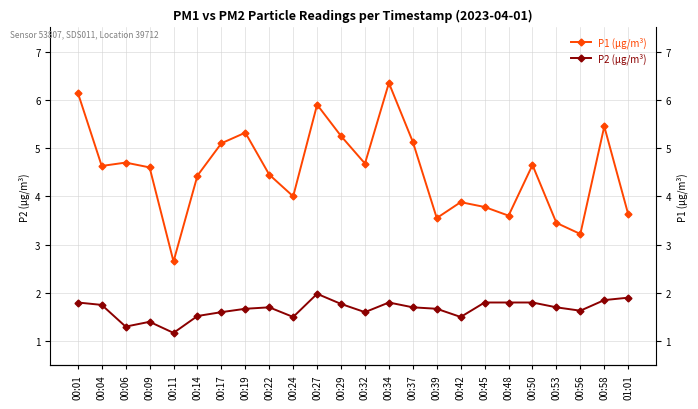

What is the spread (max minus min) of values at 00:32?

3.1